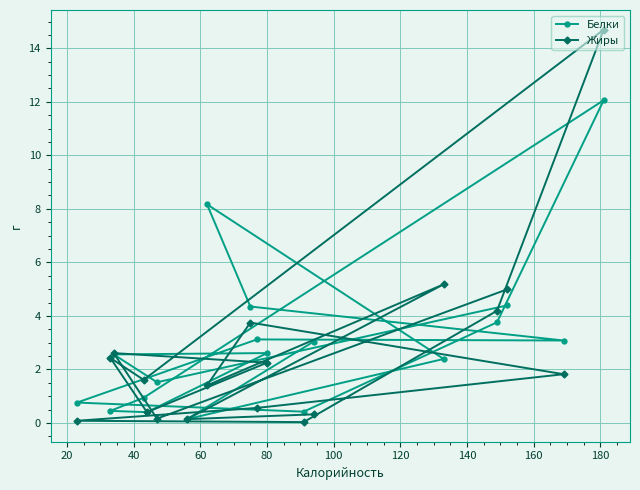

What is the value of the Жиры point at the 10th from the left?

0.6